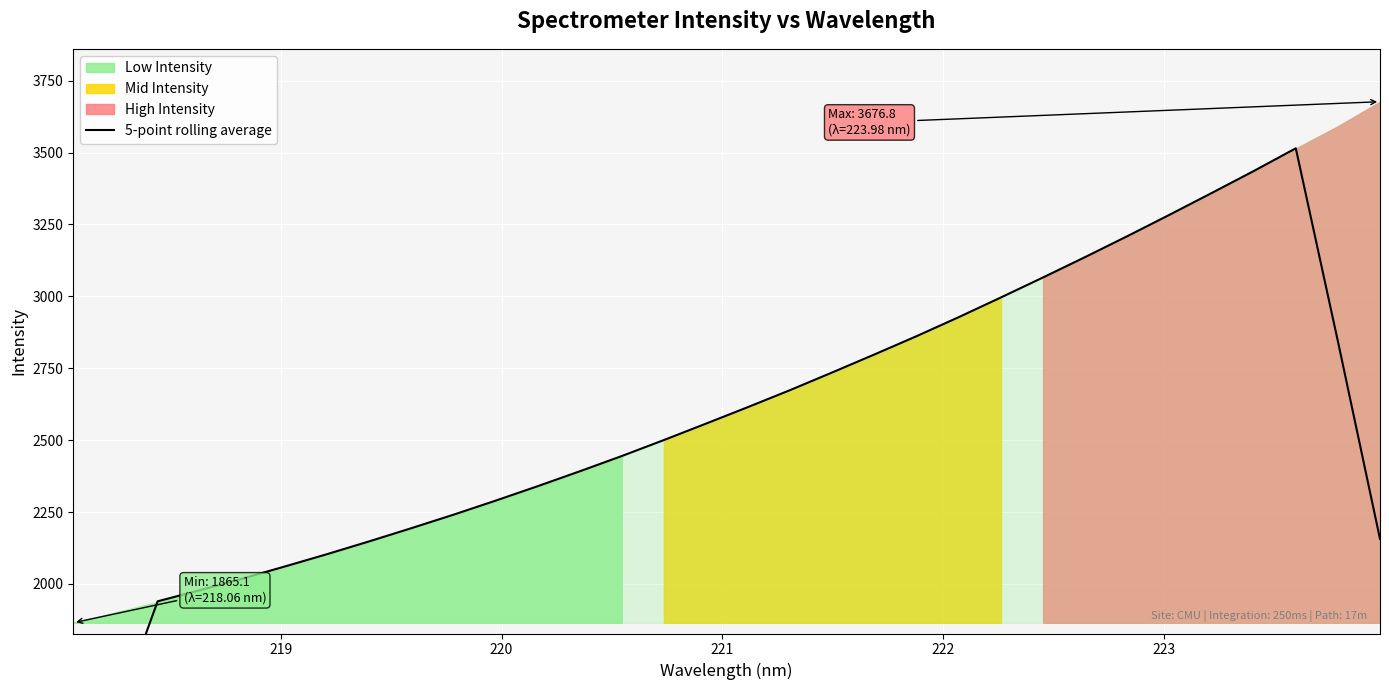

What is the sum of all values?

81495.3